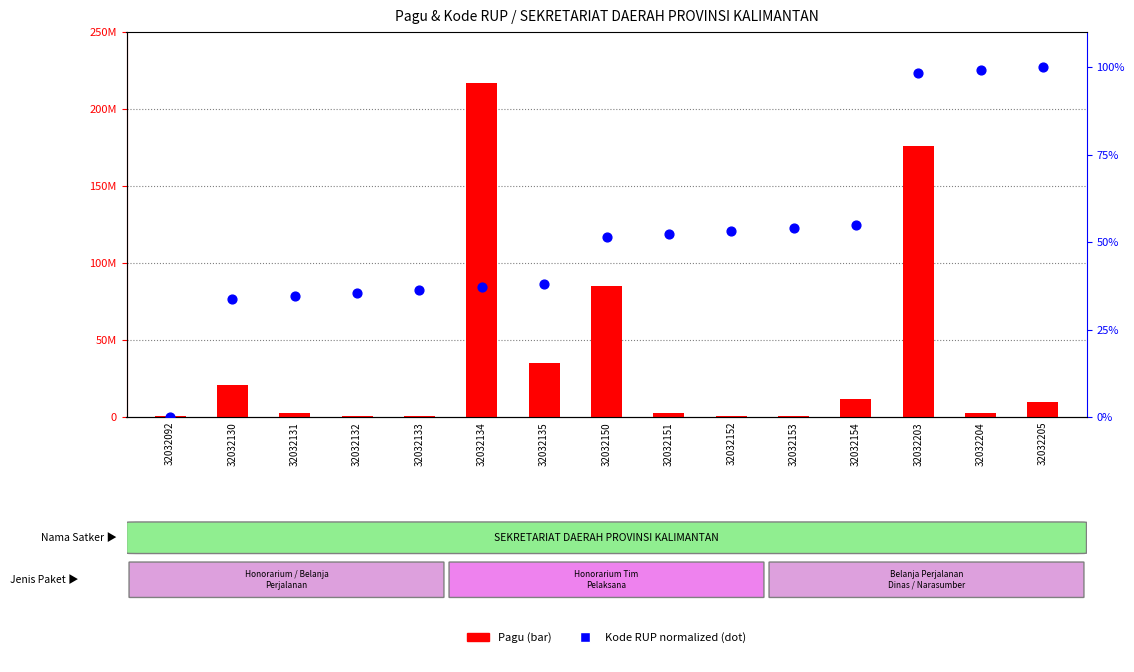

Which series has the widest spread of Y values?

Pagu